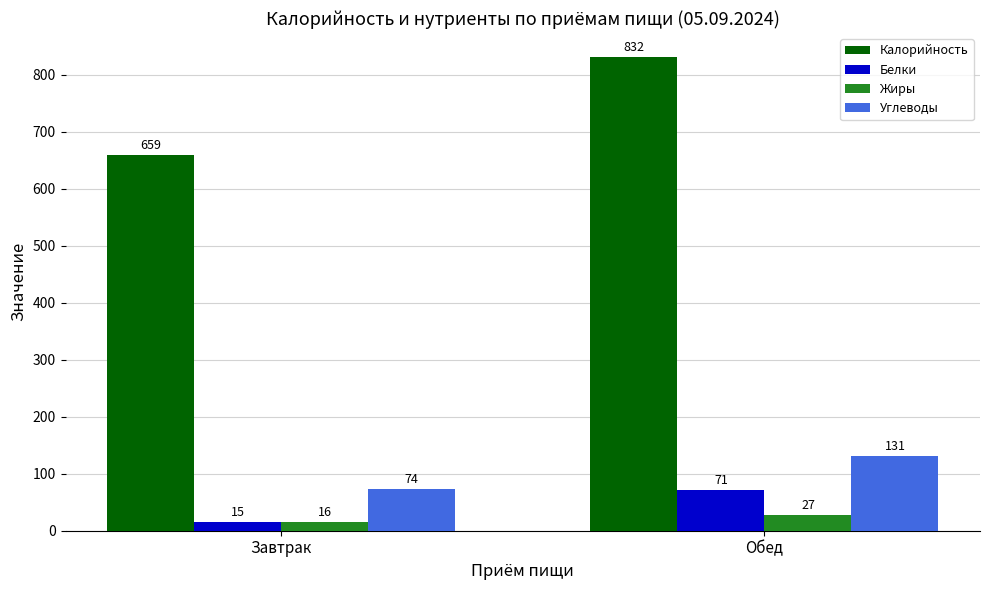

What is the value of the Углеводы bar at the 2nd from the left?

131